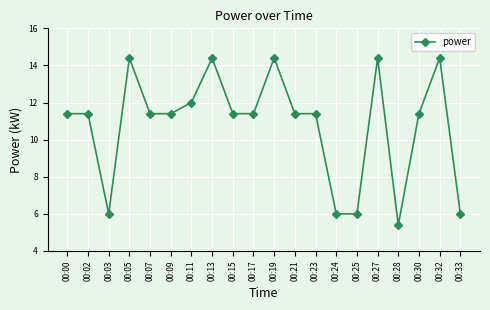

What is the change in value from 00:07 to 00:33?

-5.4